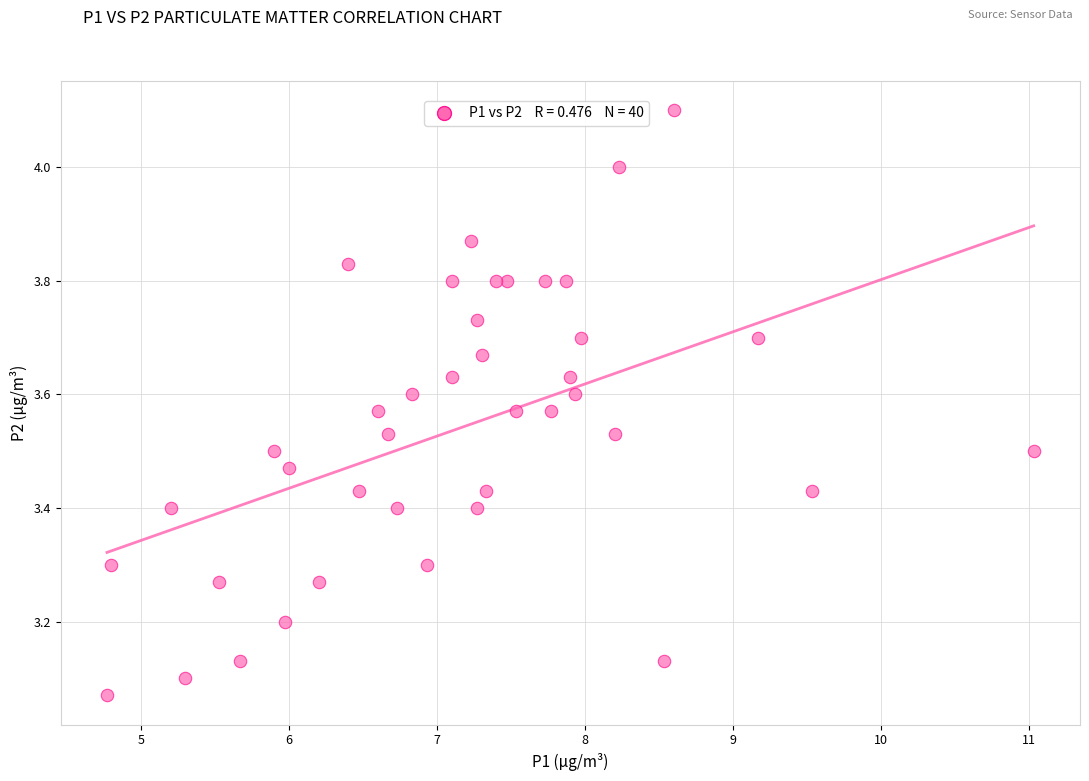

What is the range of Y values (max minus min)?

1.0